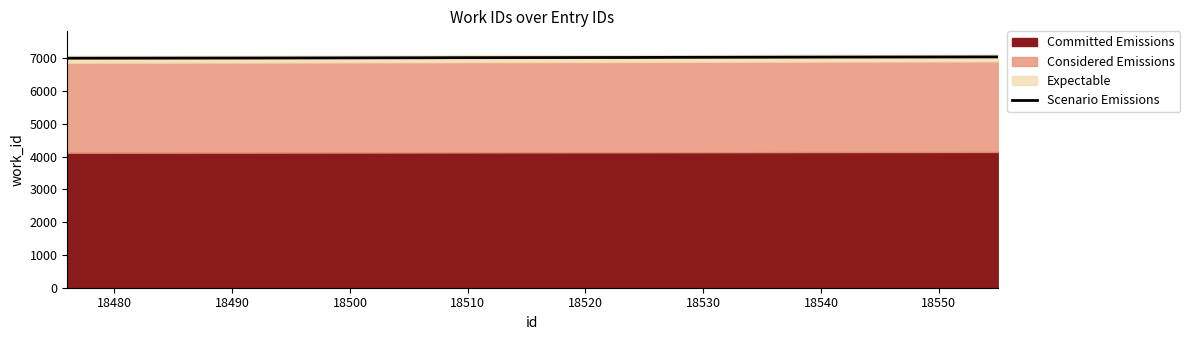

Reading left to right, extract all data points from this chart.

7003.3	7008.4	7016.6	7019.6	7025.8	7028.8	7029.8	7033.9	7037.0	7043.1